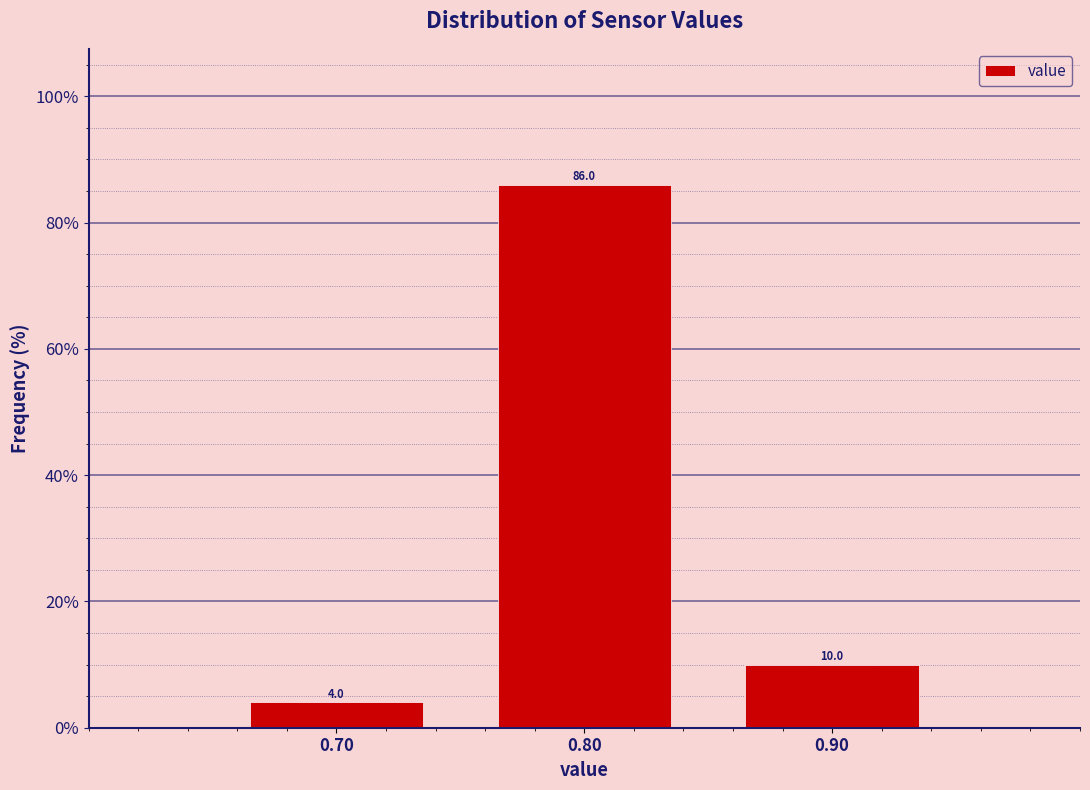

Reading right to left, what are all the values shown in this chart?

0.90=10	0.80=86	0.70=4